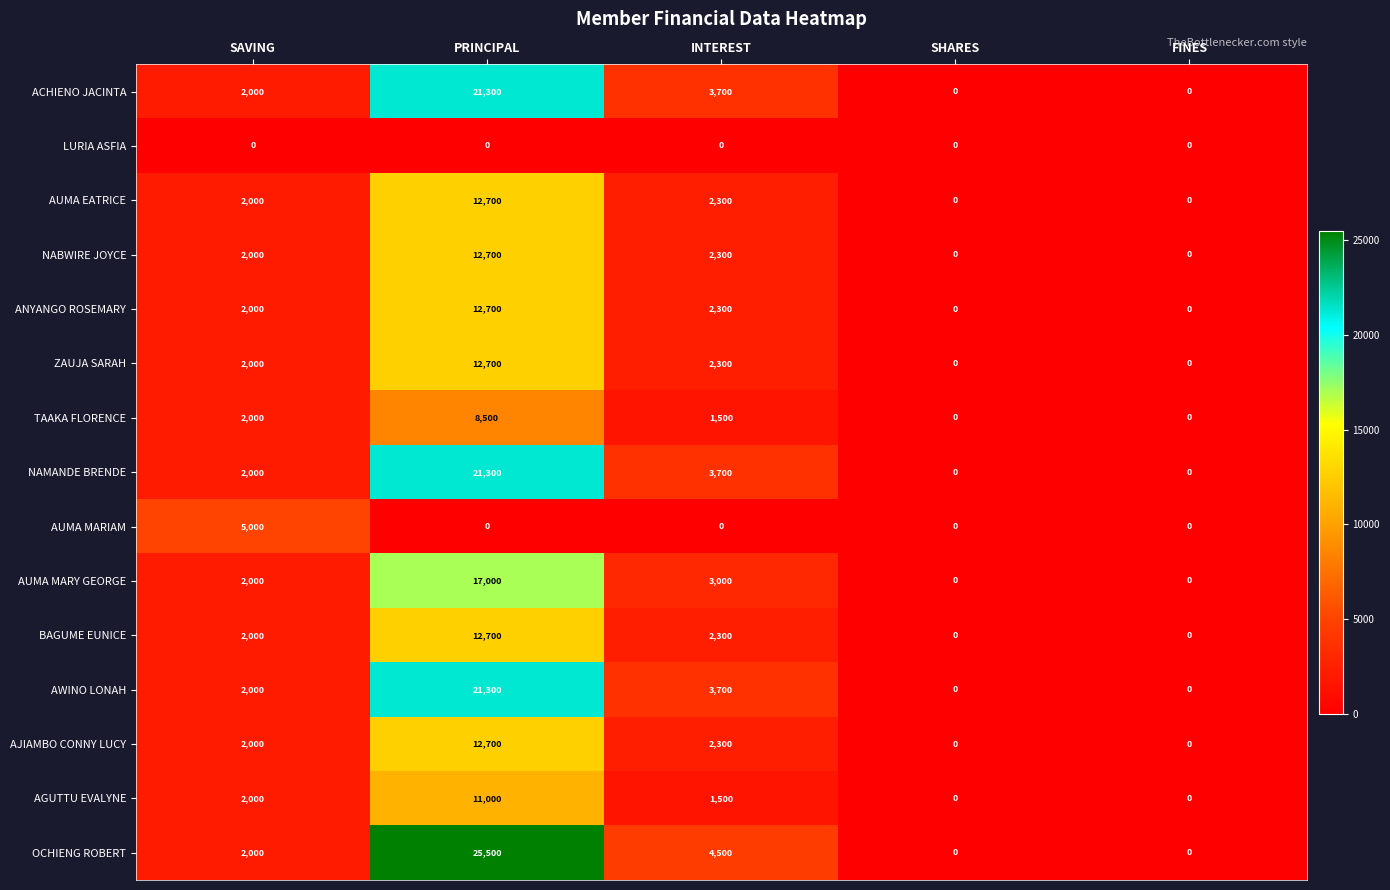

What is the difference between the maximum and minimum values in the AUMA MARY GEORGE series?

17000